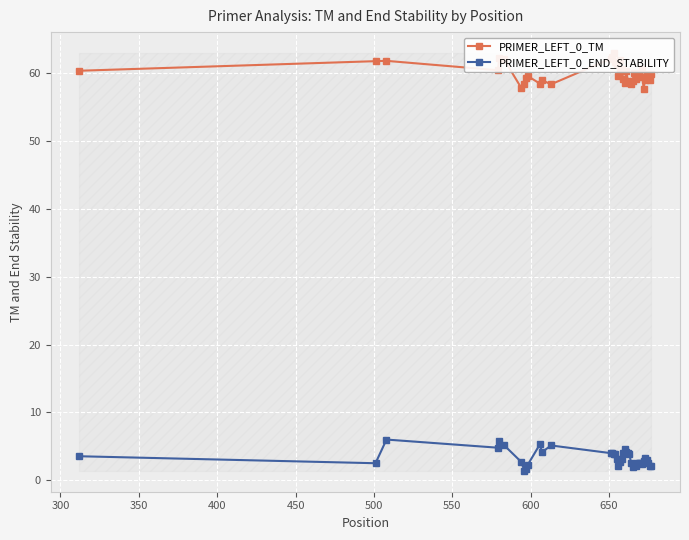

What is the sum of all PRIMER_LEFT_0_TM values?

2400.0